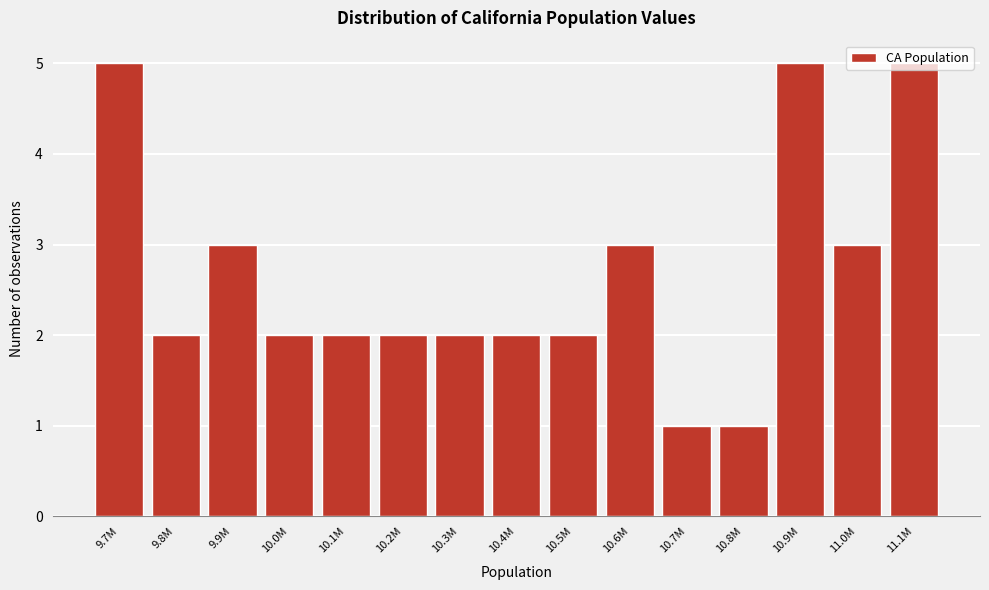

What is the average value?

3